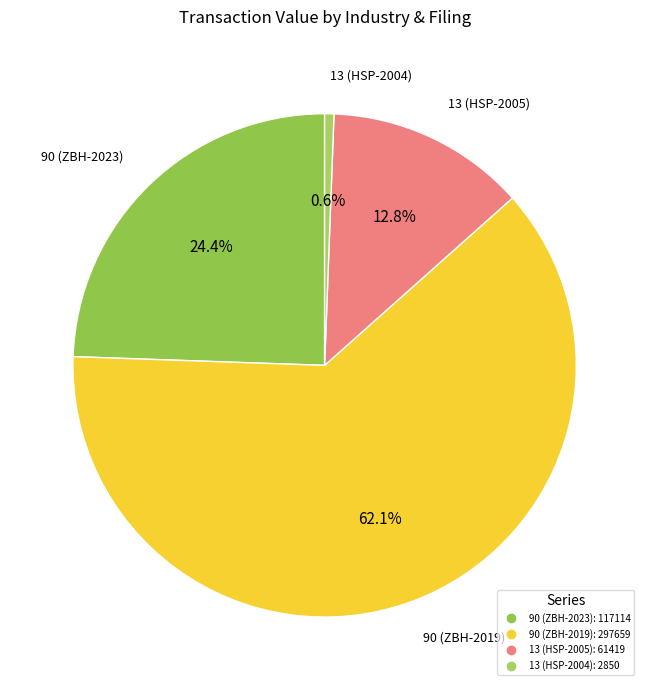

Is the sum of 13 (HSP-2004) and 90 (ZBH-2023) greater than half?

No